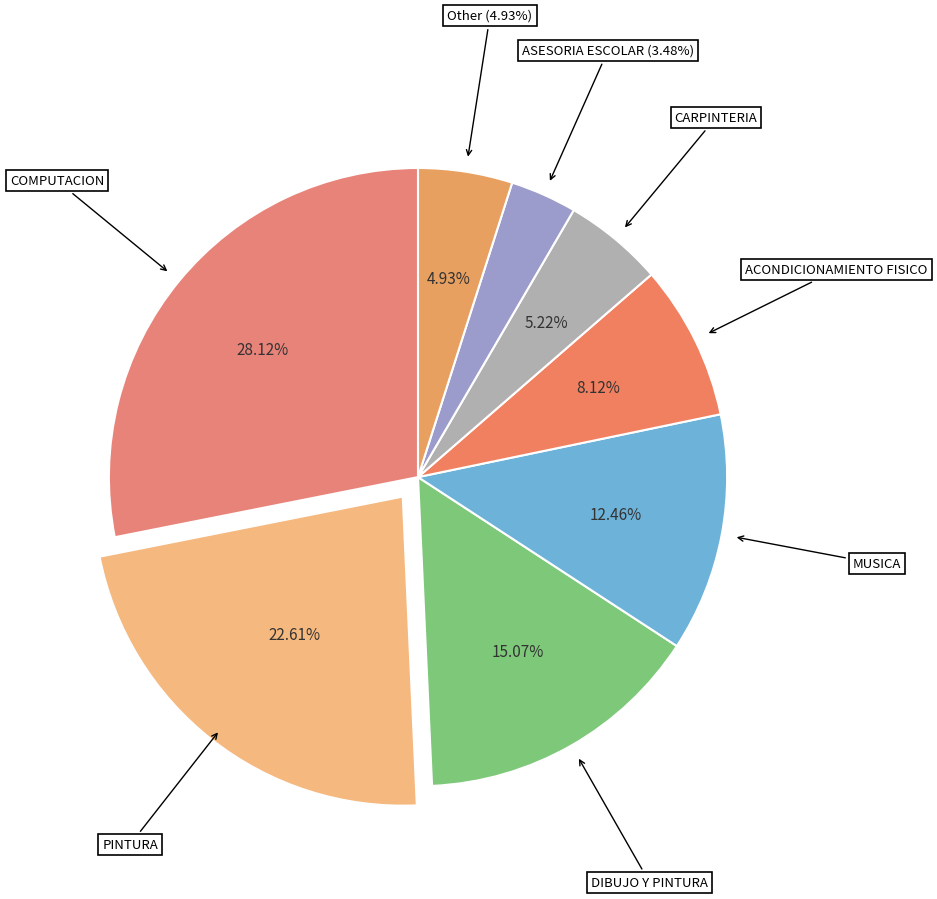

How much of the chart is everything except CARPINTERIA?

94.8%